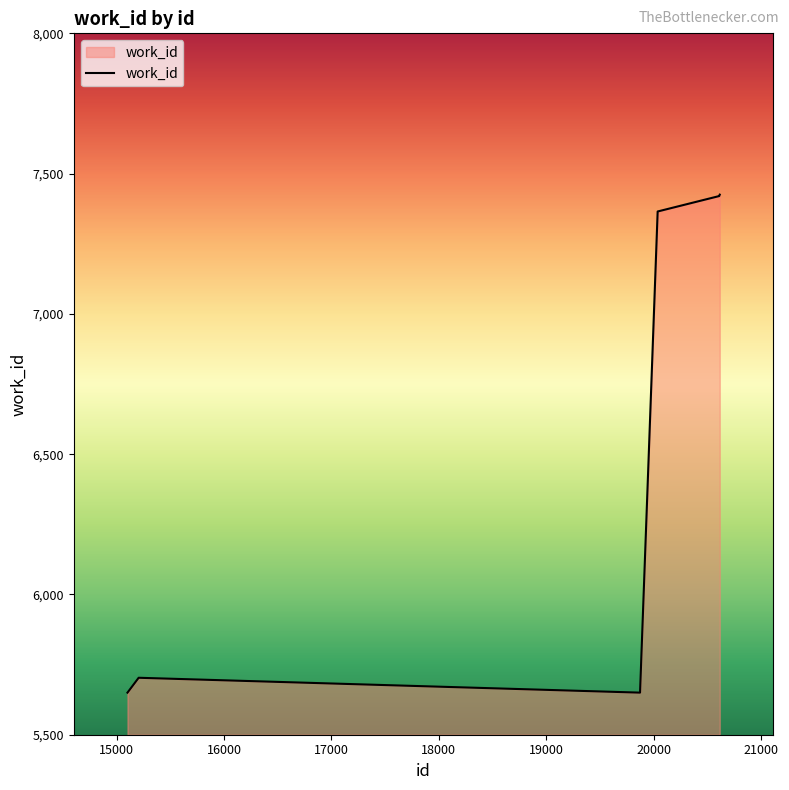

What is the average value?

6890